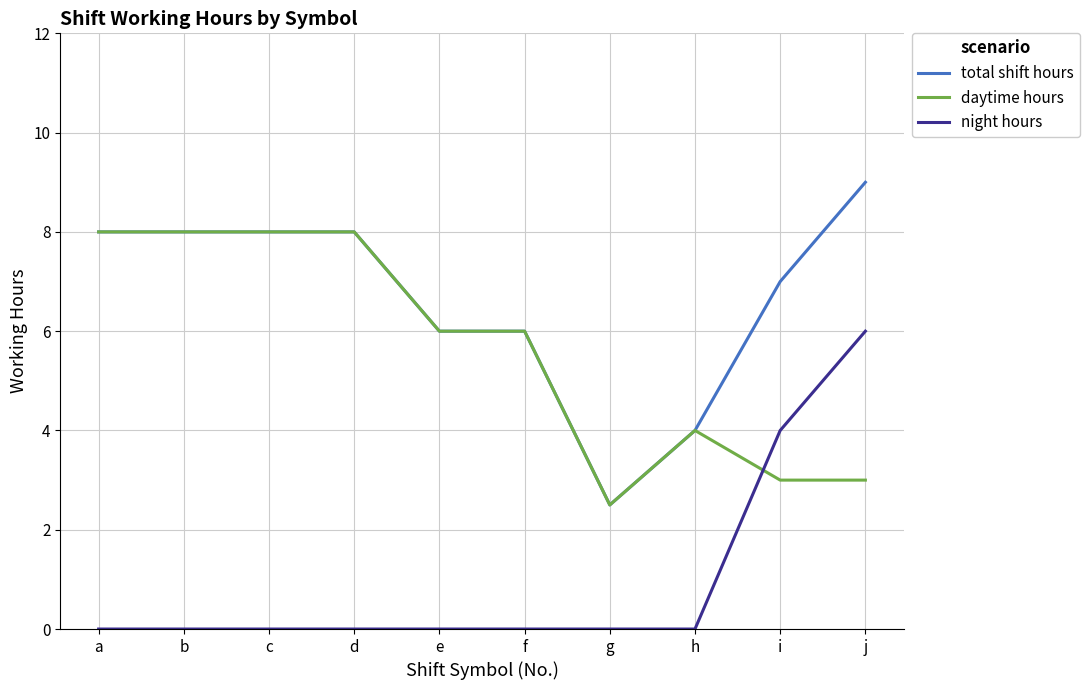

The total shift hours series shows 16.0 at j. True or false?

False